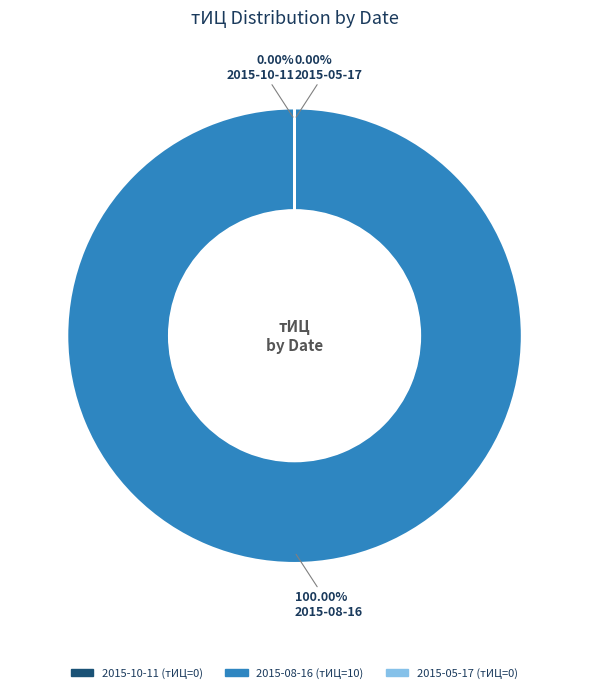

Between 2015-05-17 and 2015-10-11, which is larger?

2015-05-17